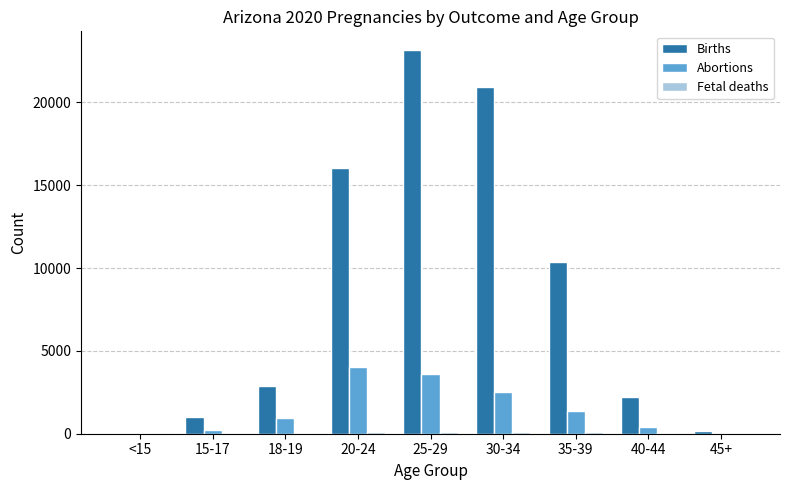

Where is Births nearest to the value 11581?

35-39